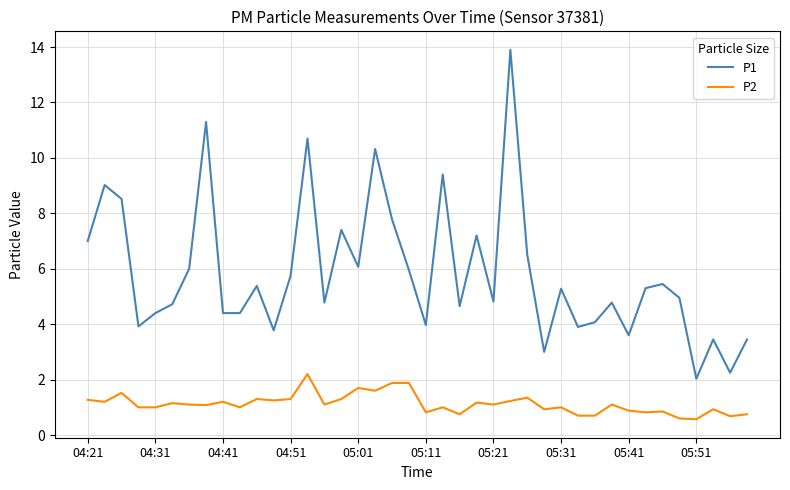

Which series has the widest spread of values?

P1